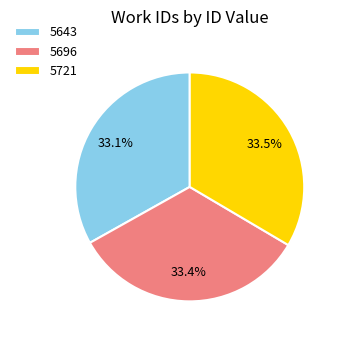

Combined, what portion of the pie is 5721 and 5696?

66.9%